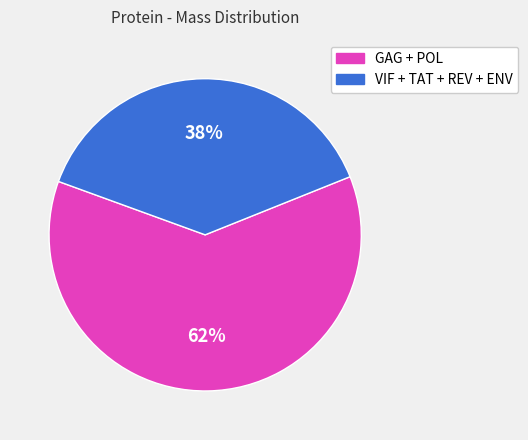

Is there any slice that represents more than half of the pie?

Yes